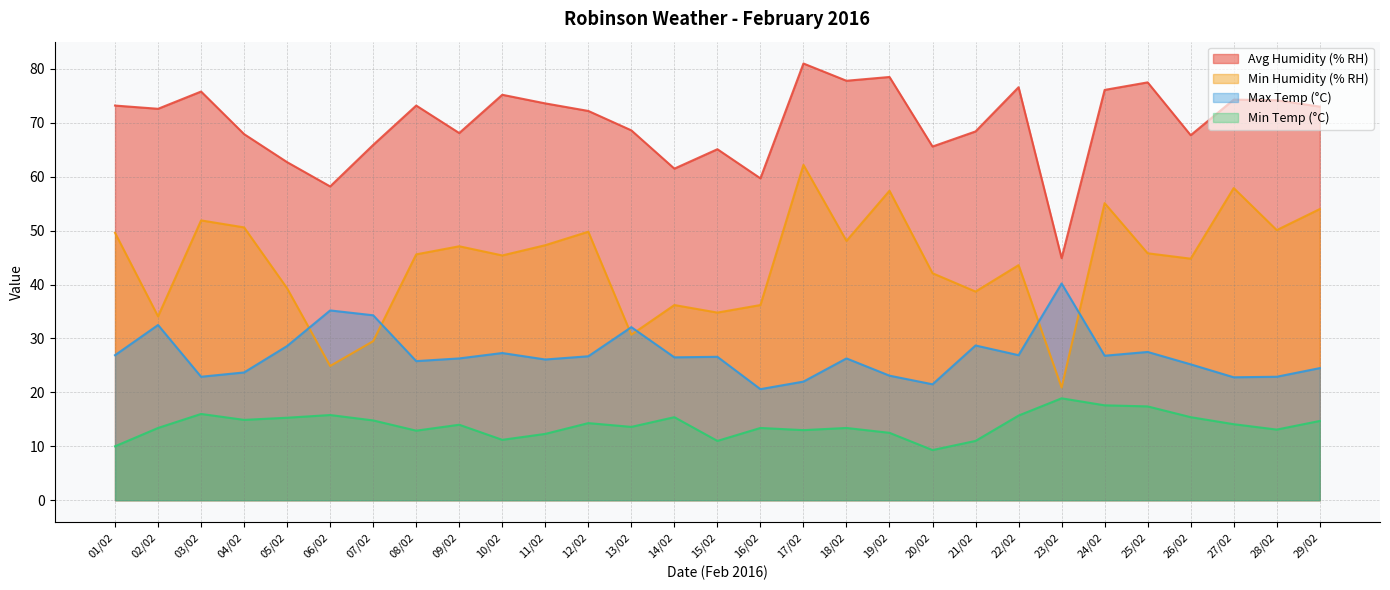

Reading left to right, what are all the values shown in this chart?

Avg Humidity (% RH): 01/02=73.2	02/02=72.6	03/02=75.8	04/02=67.9	05/02=62.7	06/02=58.2	07/02=65.9	08/02=73.2	09/02=68.1	10/02=75.2	11/02=73.6	12/02=72.2	13/02=68.6	14/02=61.5	15/02=65.1	16/02=59.7	17/02=81.0	18/02=77.8	19/02=78.5	20/02=65.6	21/02=68.4	22/02=76.6	23/02=44.9	24/02=76.1	25/02=77.5	26/02=67.7	27/02=74.3	28/02=74.2	29/02=73.0
Min Humidity (% RH): 01/02=49.6	02/02=34.1	03/02=51.9	04/02=50.6	05/02=39.3	06/02=24.9	07/02=29.5	08/02=45.6	09/02=47.1	10/02=45.4	11/02=47.3	12/02=49.8	13/02=30.7	14/02=36.2	15/02=34.8	16/02=36.2	17/02=62.2	18/02=48.1	19/02=57.4	20/02=42.1	21/02=38.7	22/02=43.6	23/02=20.9	24/02=55.1	25/02=45.8	26/02=44.8	27/02=57.9	28/02=50.1	29/02=54.0
Max Temp (°C): 01/02=26.9	02/02=32.5	03/02=22.9	04/02=23.7	05/02=28.6	06/02=35.2	07/02=34.3	08/02=25.8	09/02=26.3	10/02=27.3	11/02=26.1	12/02=26.7	13/02=32.1	14/02=26.5	15/02=26.6	16/02=20.6	17/02=22.0	18/02=26.3	19/02=23.1	20/02=21.5	21/02=28.7	22/02=26.9	23/02=40.2	24/02=26.8	25/02=27.5	26/02=25.2	27/02=22.8	28/02=22.9	29/02=24.5
Min Temp (°C): 01/02=10.0	02/02=13.4	03/02=16.0	04/02=14.9	05/02=15.3	06/02=15.8	07/02=14.8	08/02=12.9	09/02=14.0	10/02=11.2	11/02=12.3	12/02=14.3	13/02=13.6	14/02=15.4	15/02=11.0	16/02=13.4	17/02=13.0	18/02=13.4	19/02=12.5	20/02=9.3	21/02=11.0	22/02=15.7	23/02=18.9	24/02=17.6	25/02=17.4	26/02=15.4	27/02=14.1	28/02=13.1	29/02=14.7